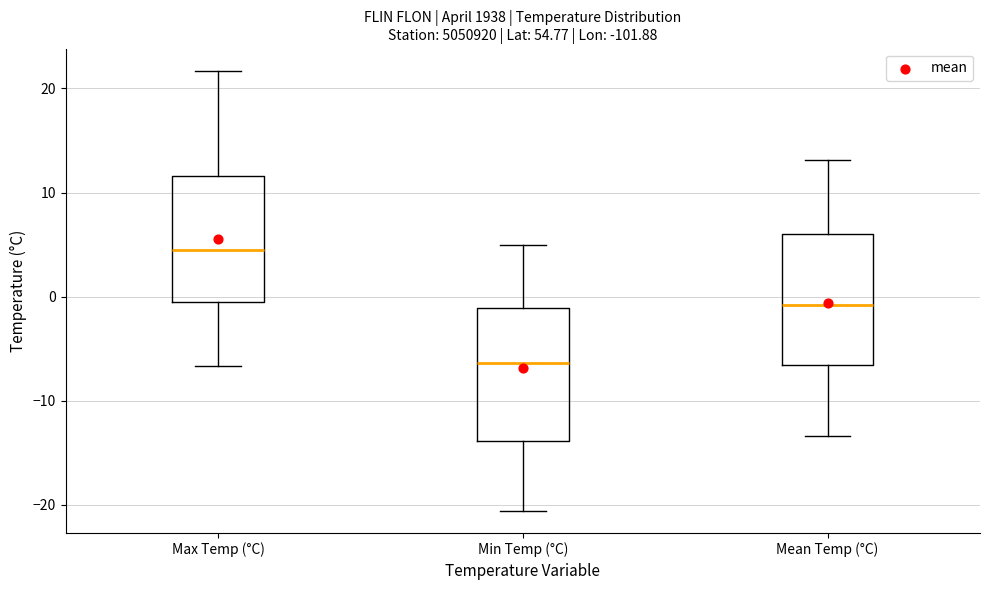

Reading left to right, transcribe this box plot: for each box, give where its median line is, the range the box spans, and where its two whiskers end, as read against the y-axis. The values are not printed on the chart, so give them approximately, as read against the axis.

Max Temp (°C): median 4, box -1 to 12, whiskers -7 to 22
Min Temp (°C): median -6, box -14 to -1, whiskers -21 to 5
Mean Temp (°C): median -1, box -7 to 6, whiskers -13 to 13